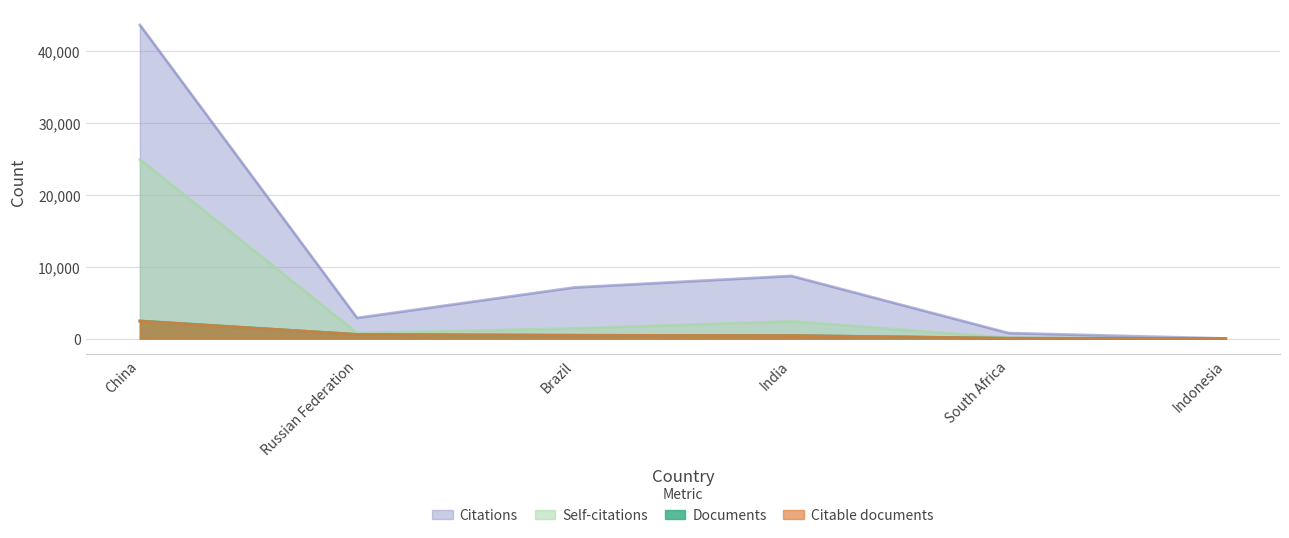

What is the difference between the Documents values at India and China?

2024